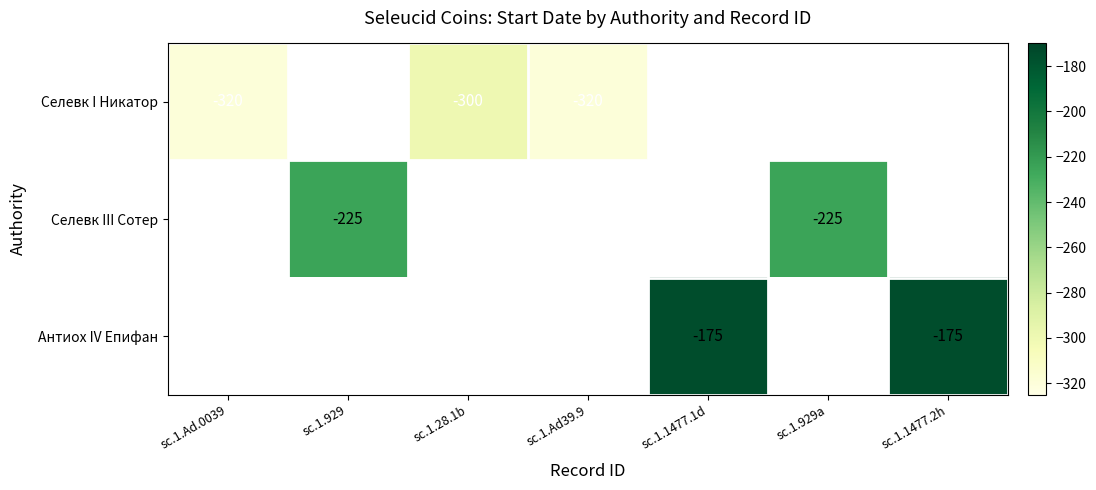

Is it true that Селевк I Никатор equals -435 at sc.1.Ad.0039?

False